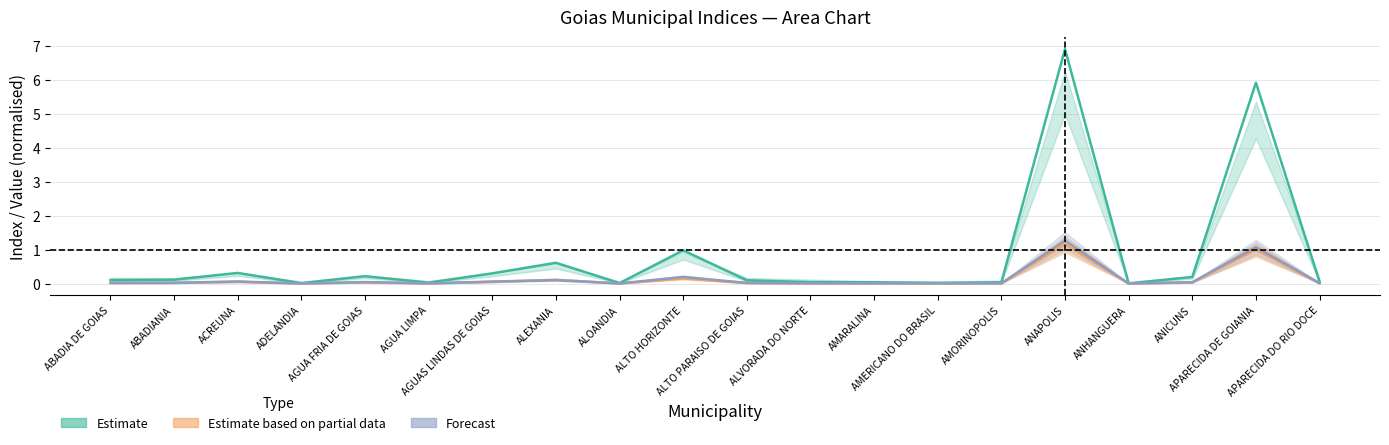

At which label does Indice Medio reach its peak?

ANAPOLIS